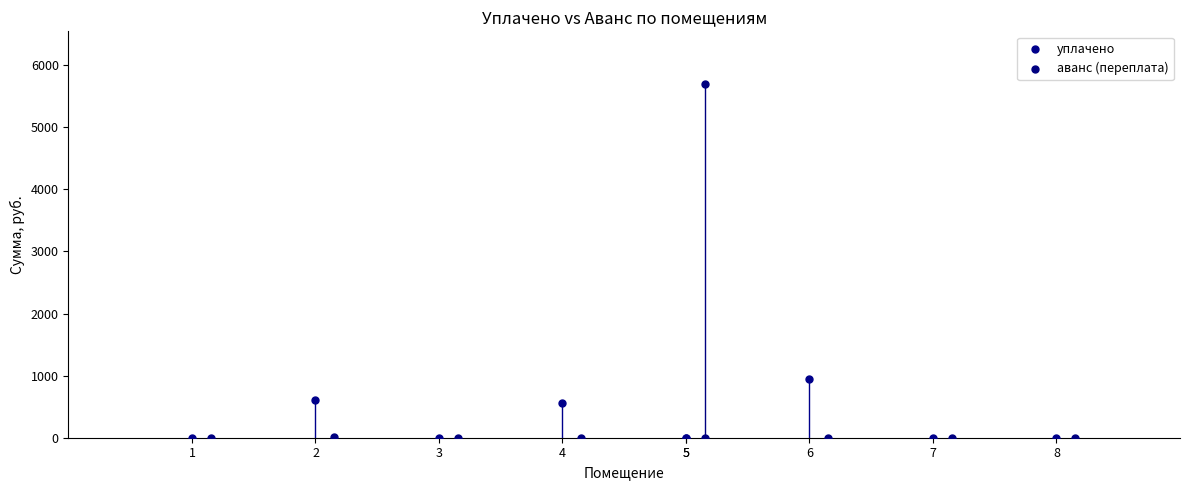

Which series has the widest spread of Y values?

аванс (переплата)